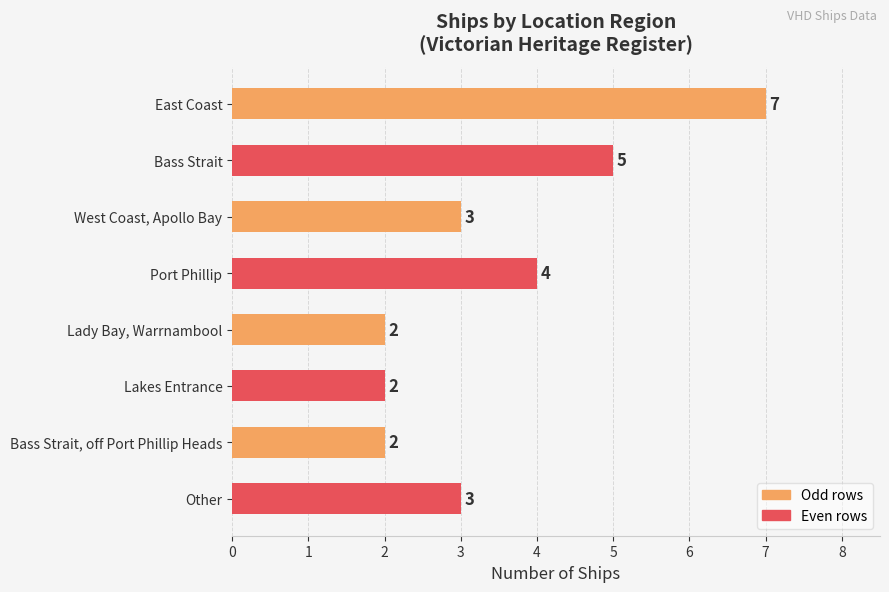

Does the chart contain any negative values?

No